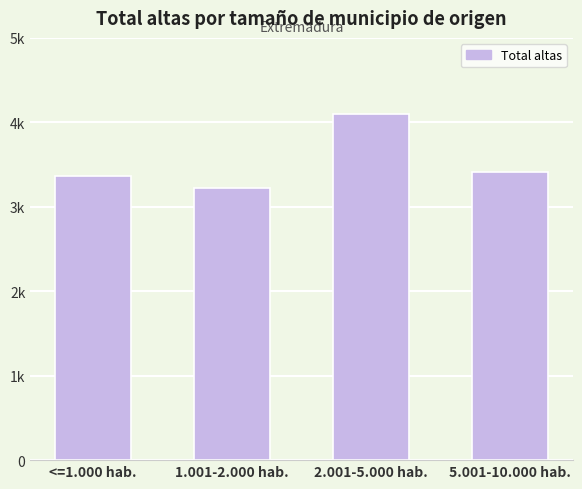

What is the ratio of the value at <=1.000 hab. to the value at 1.001-2.000 hab.?

1.0